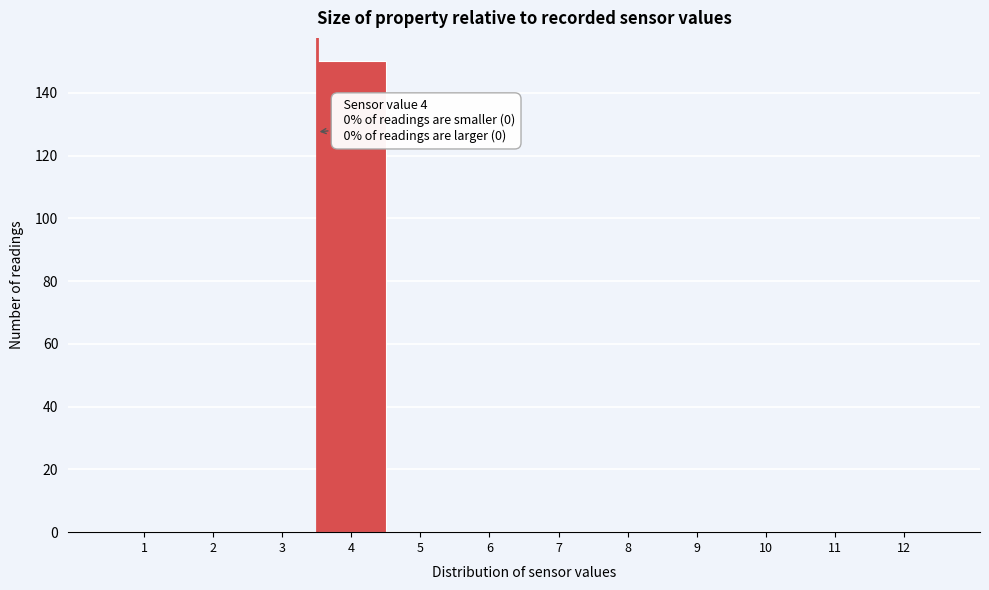

Reading left to right, transcribe all the data shown in this chart.

1=0	2=0	3=0	4=150	5=0	6=0	7=0	8=0	9=0	10=0	11=0	12=0